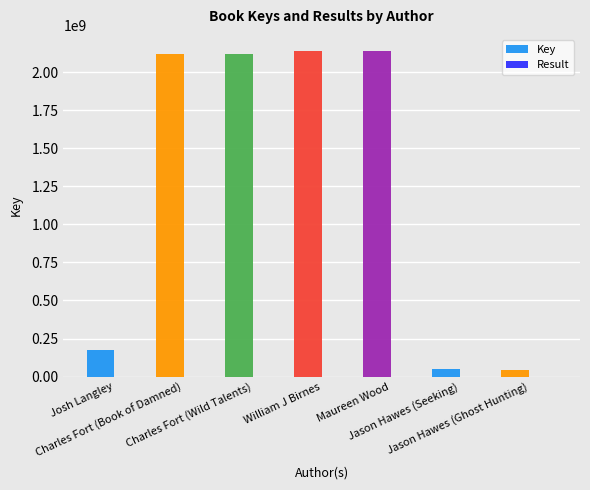

Which series changed the most between Josh Langley and Charles Fort (Book of Damned)?

Key